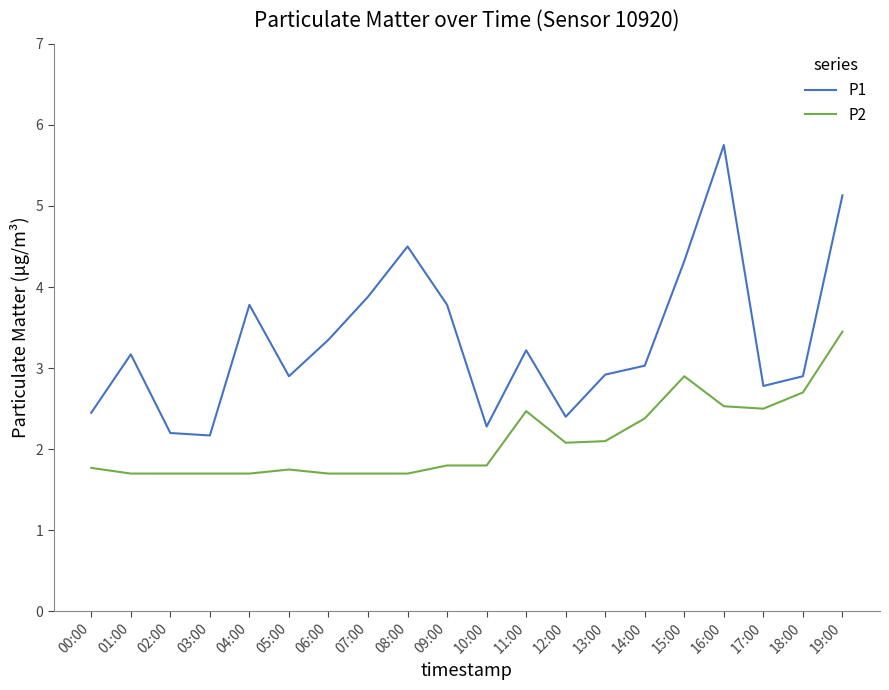

What is the difference between the highest and lowest values at 15:00?

1.4